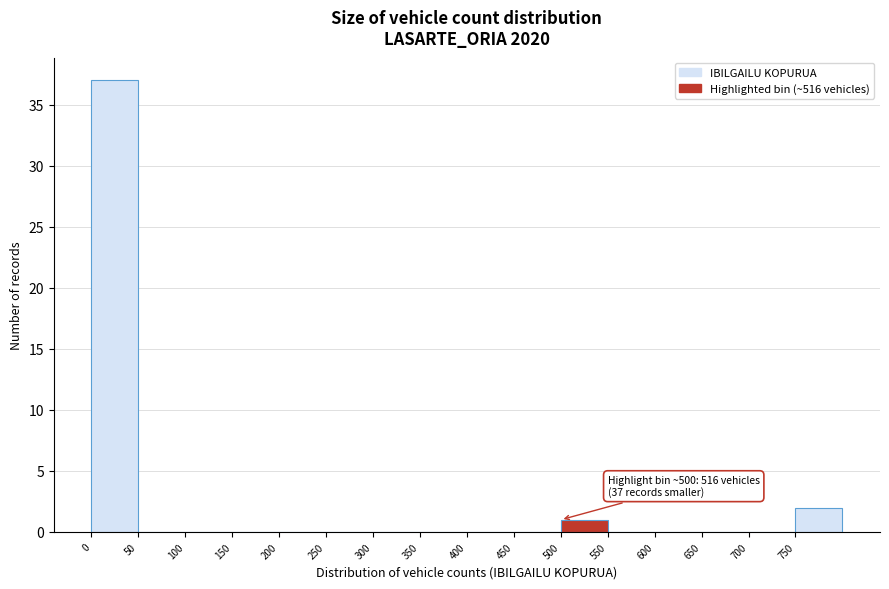

Over which range of the x-axis is the bar tallest?

0 to 50